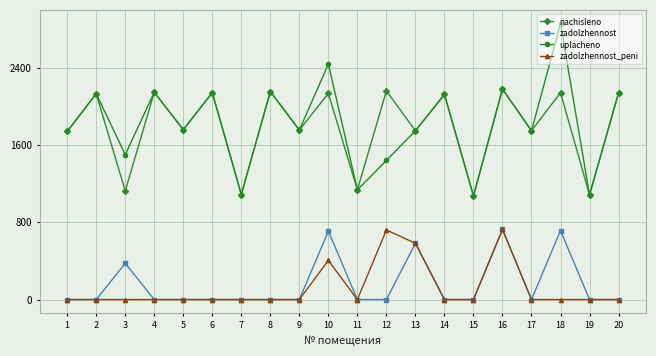

In uplacheno, how many points are higher than both neighbors (excluding endpoints)?

8